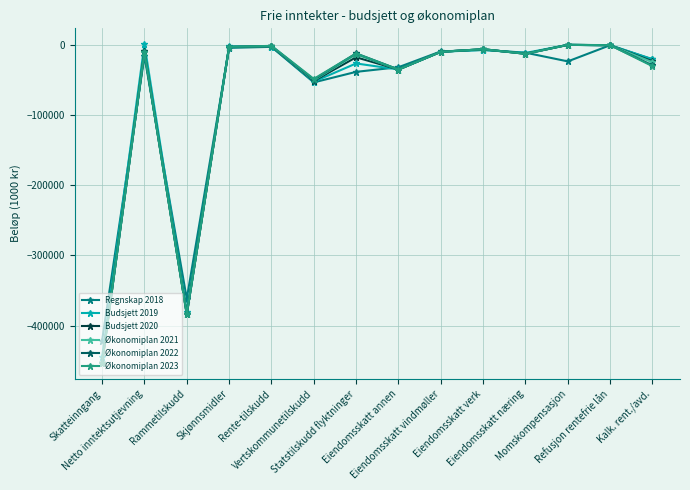

What is the maximum value shown in the chart?

850